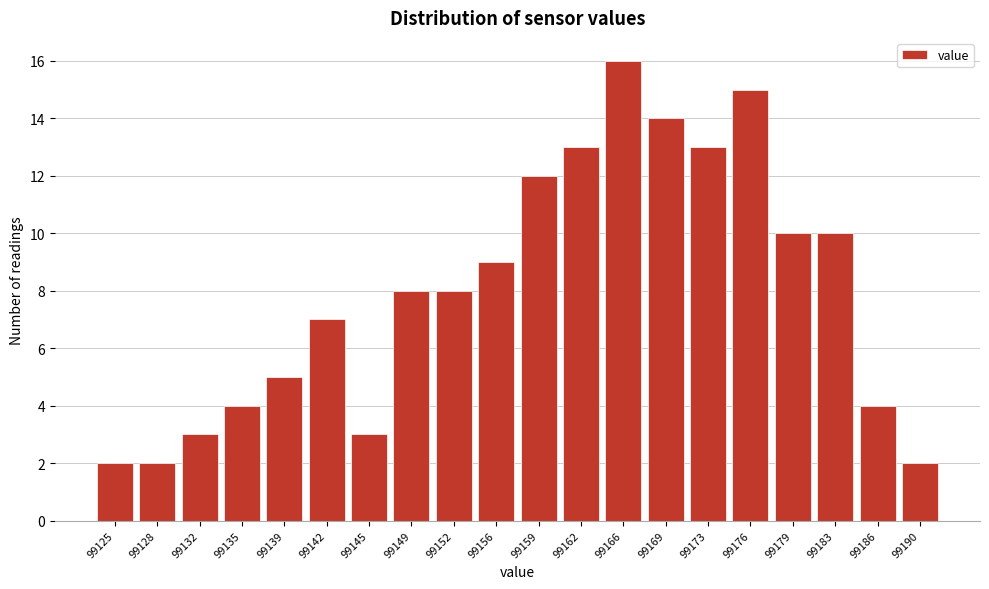

Reading left to right, list all the values displayed in this chart.

99125=2	99128=2	99132=3	99135=4	99139=5	99142=7	99145=3	99149=8	99152=8	99156=9	99159=12	99162=13	99166=16	99169=14	99173=13	99176=15	99179=10	99183=10	99186=4	99190=2